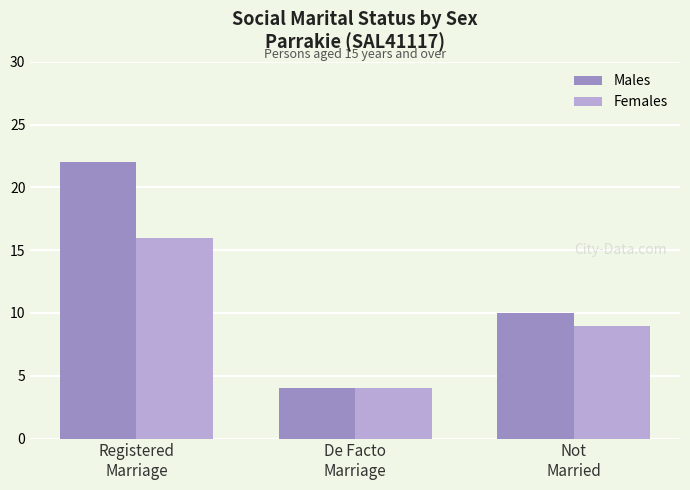

Which category has the lowest value in the Males series?

De Facto
Marriage